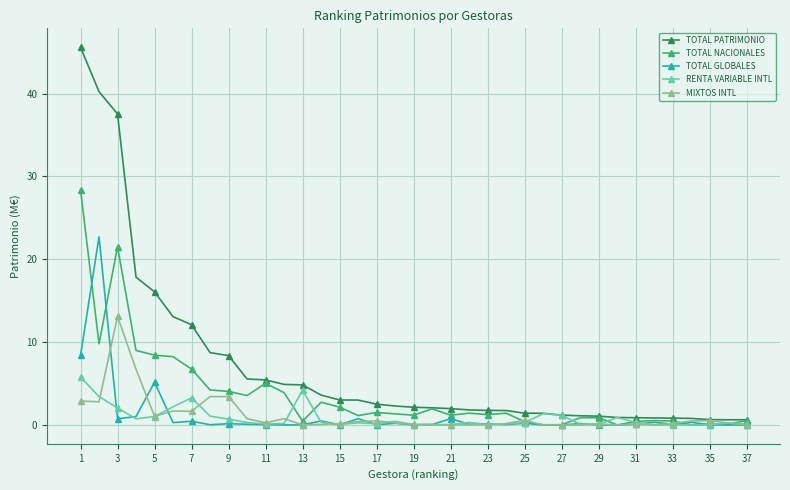

At how many categories does at least one series exceed 28?

3